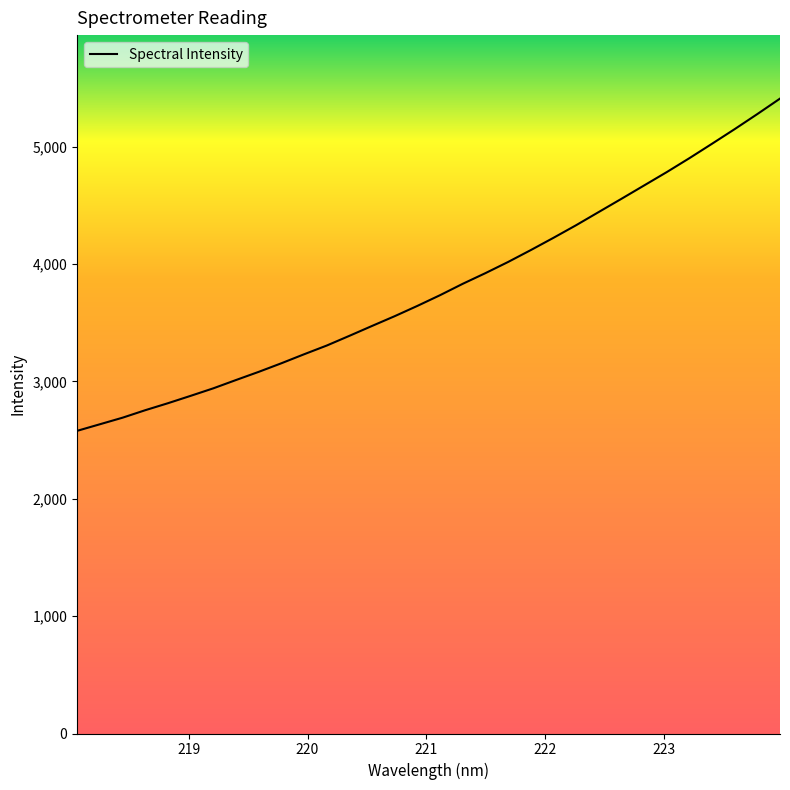

How many values are below 3734?

16